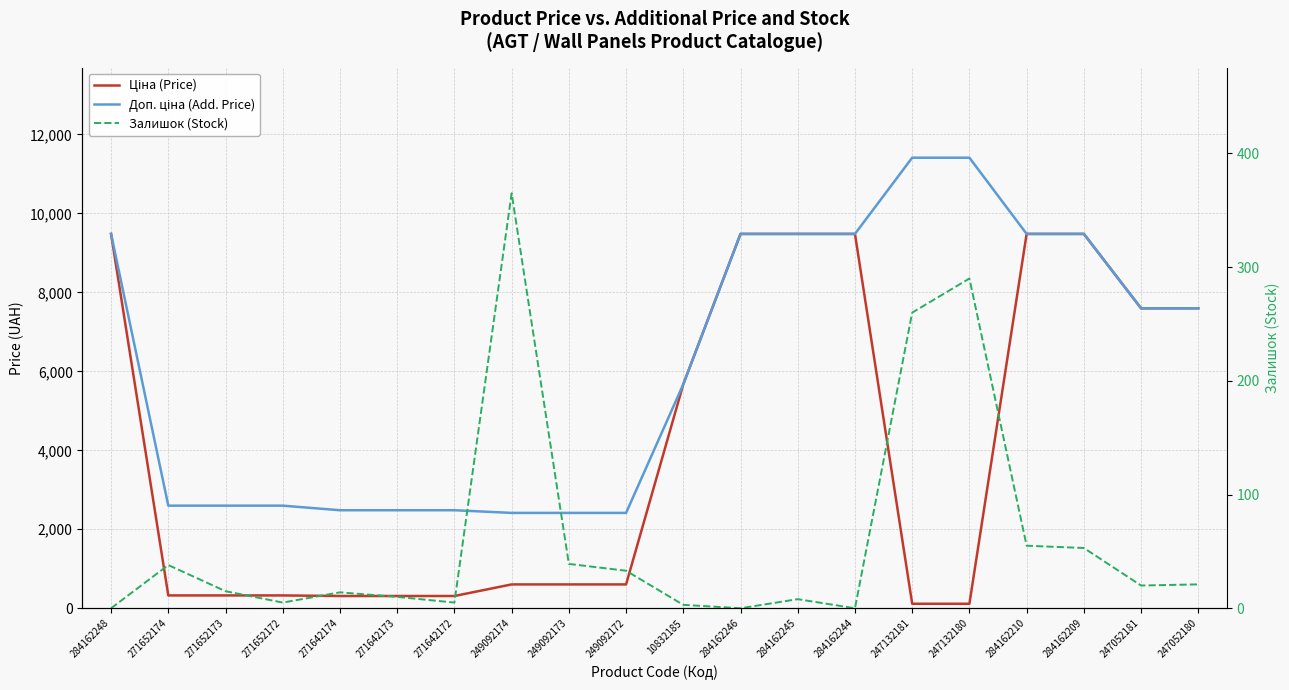

The value of Ціна (Price) at 247132181 is 58.6. True or false?

False